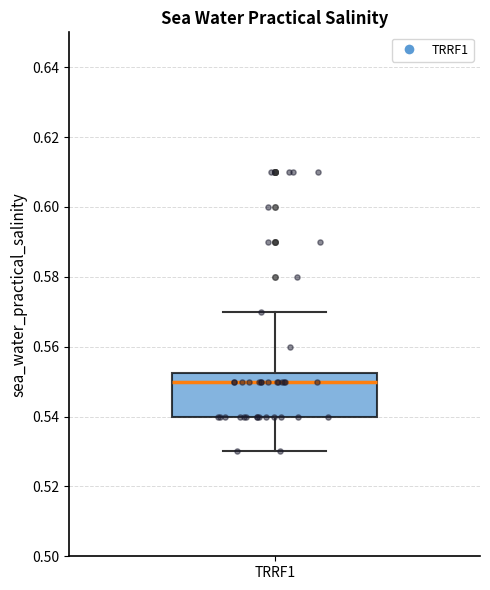

Where does the upper whisker of the box for TRRF1 end on the y-axis? The values are not printed on the chart, so give them approximately, as read against the axis.

0.570